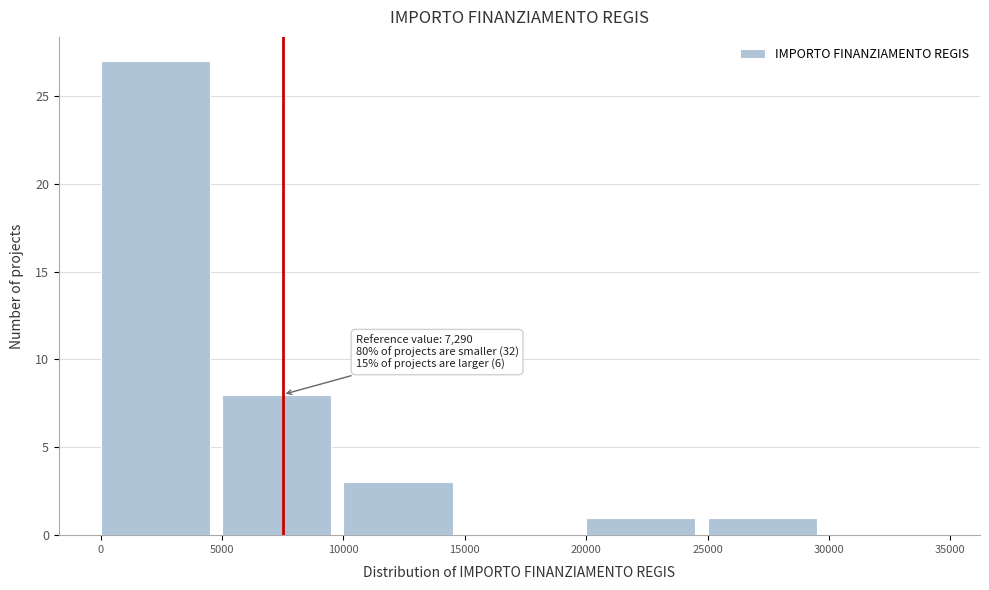

Over which range of the x-axis is the bar tallest?

0 to 5000